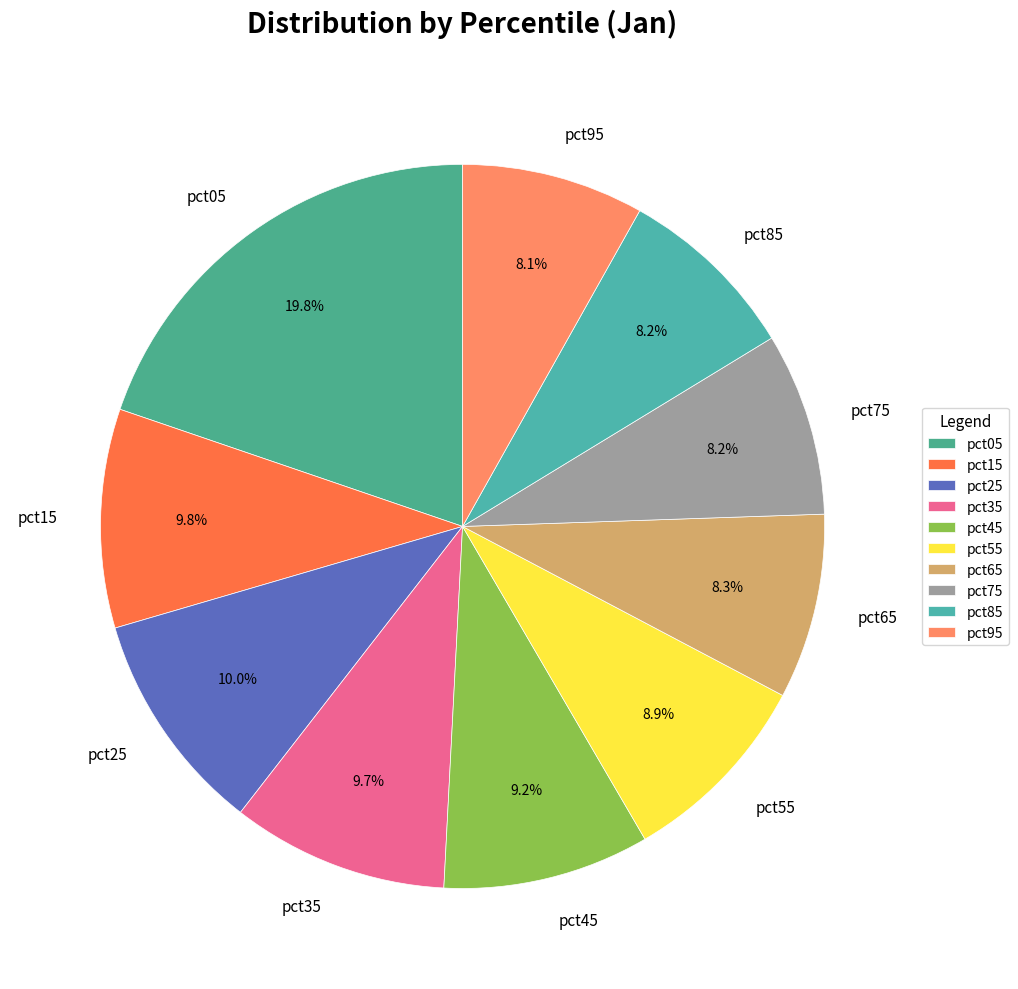

Between pct65 and pct45, which is larger?

pct45